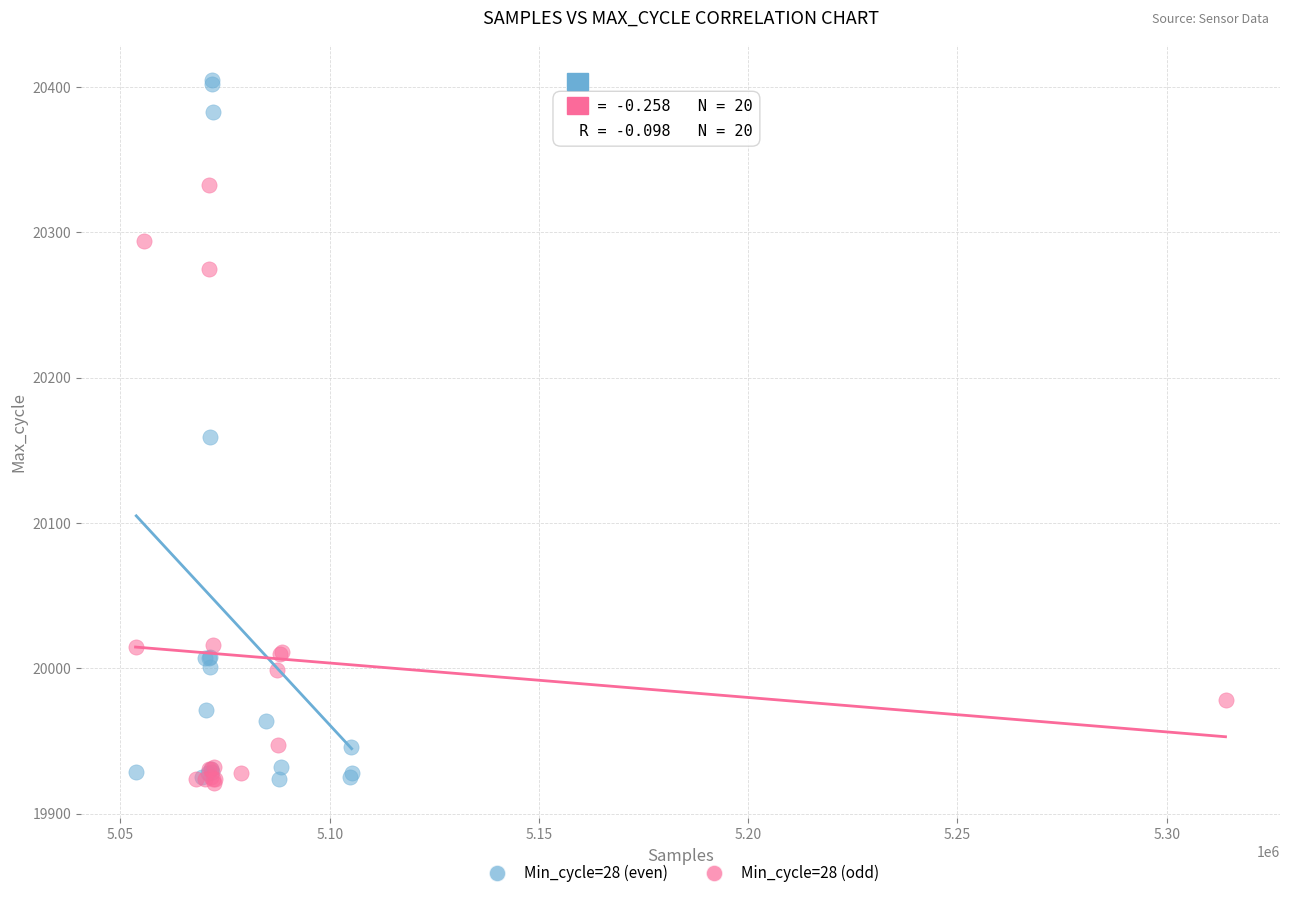

Which series reaches the maximum Y coordinate?

Min_cycle=28 (even)